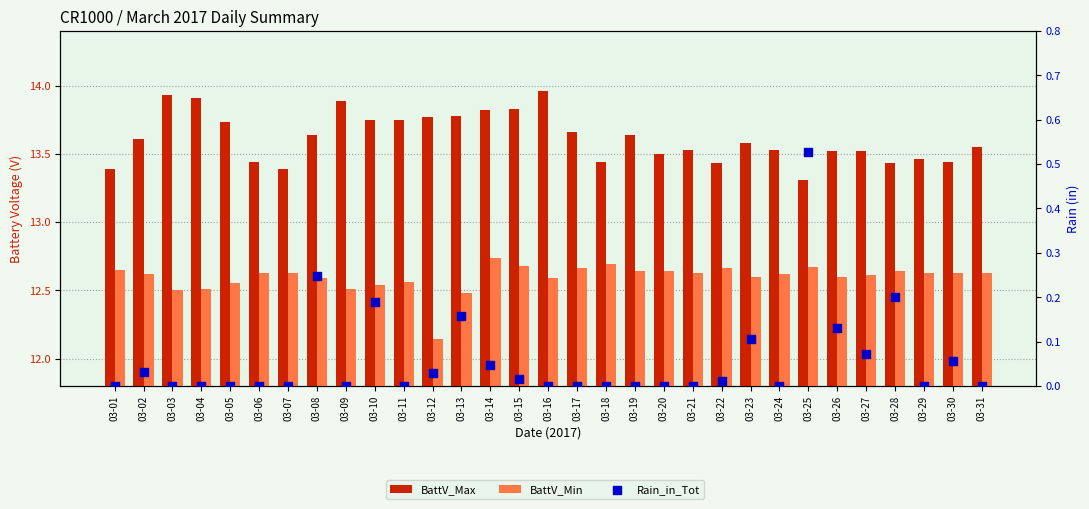

Which series contains the highest Y value?

BattV_Max